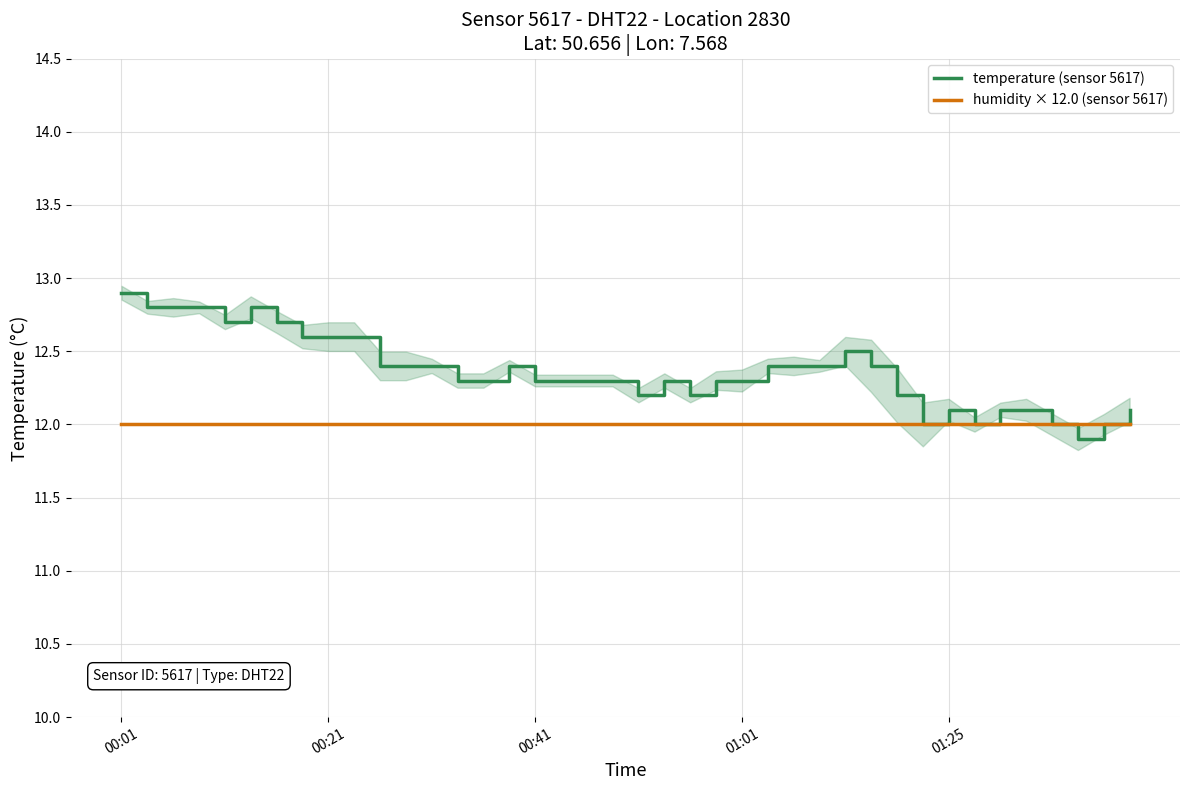

The value of humidity × 12.0 (sensor 5617) at 21 is 21.1. True or false?

False